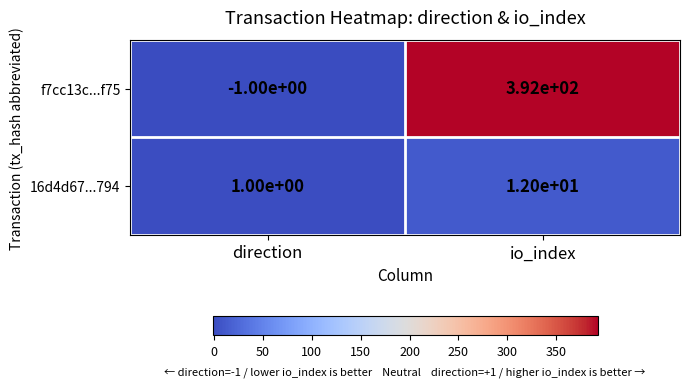

How many data points in f7cc13c...f75 are less than 392?

1